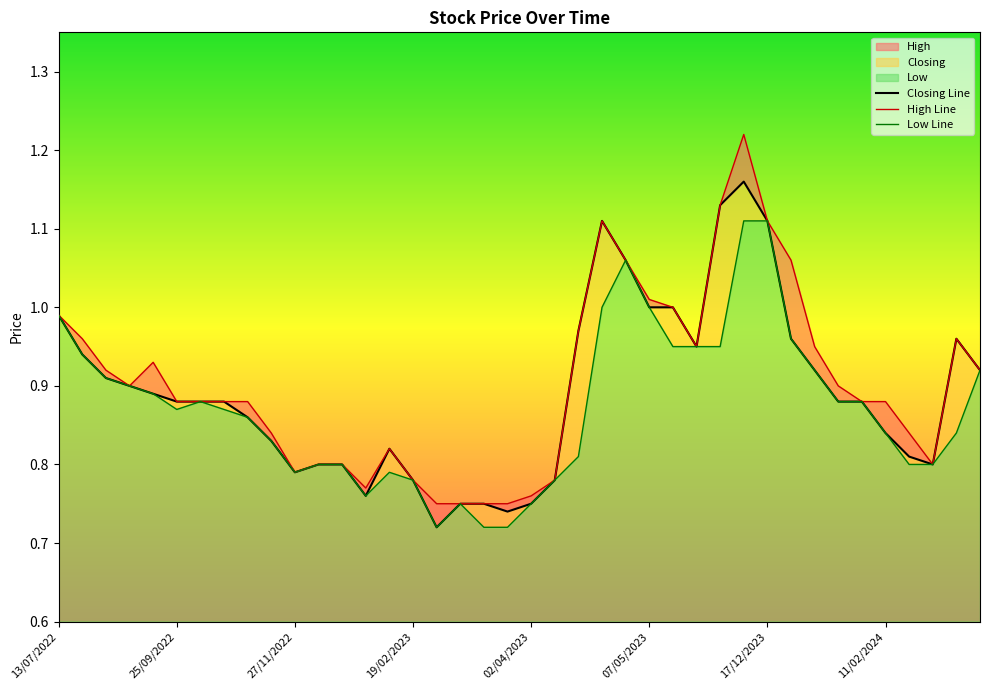

True or false: High Line and Low Line intersect in this chart.

False